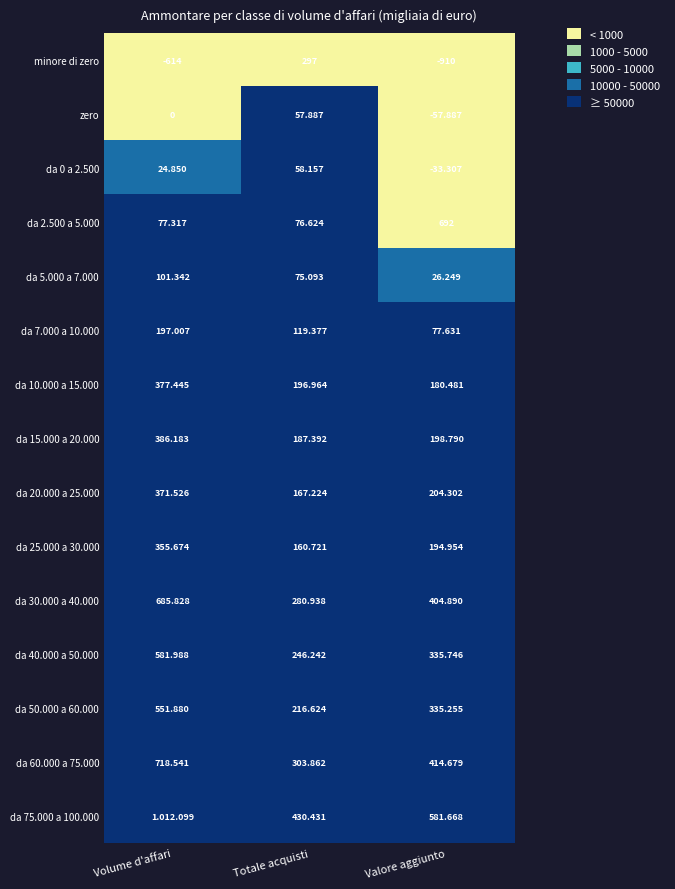

The da 5.000 a 7.000 series shows 44738 at Valore aggiunto. True or false?

False